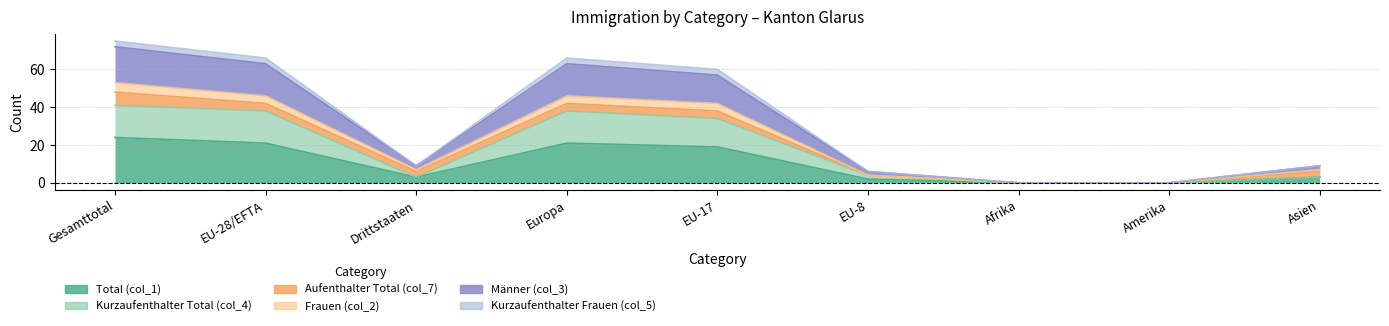

In Männer (col_3), how many points are higher than both neighbors (excluding endpoints)?

1